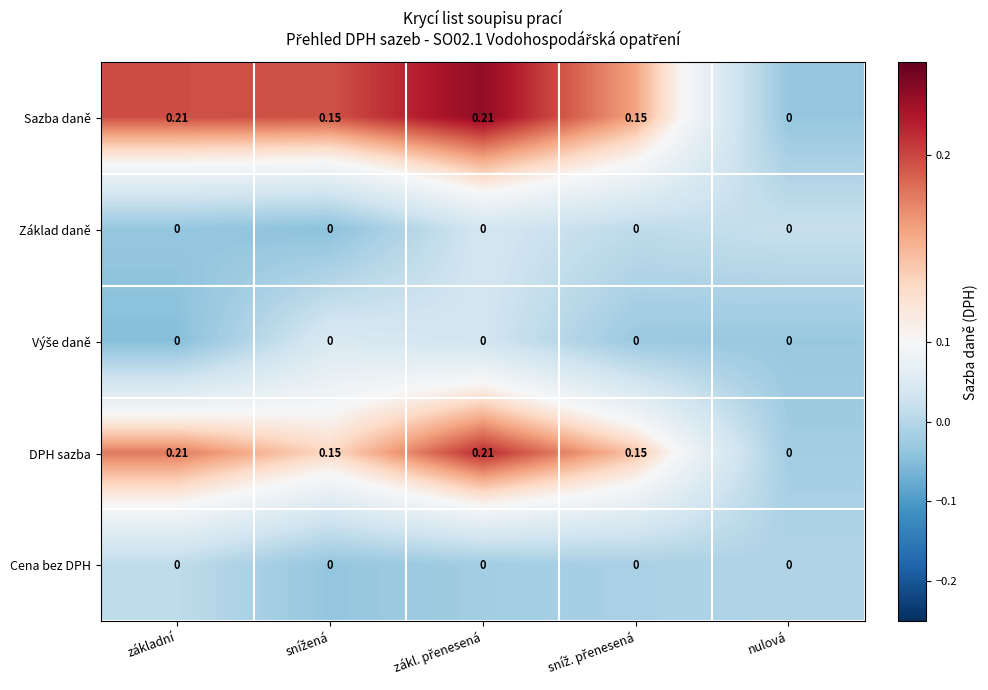

What is the total value across all series at sníž. přenesená?

0.3